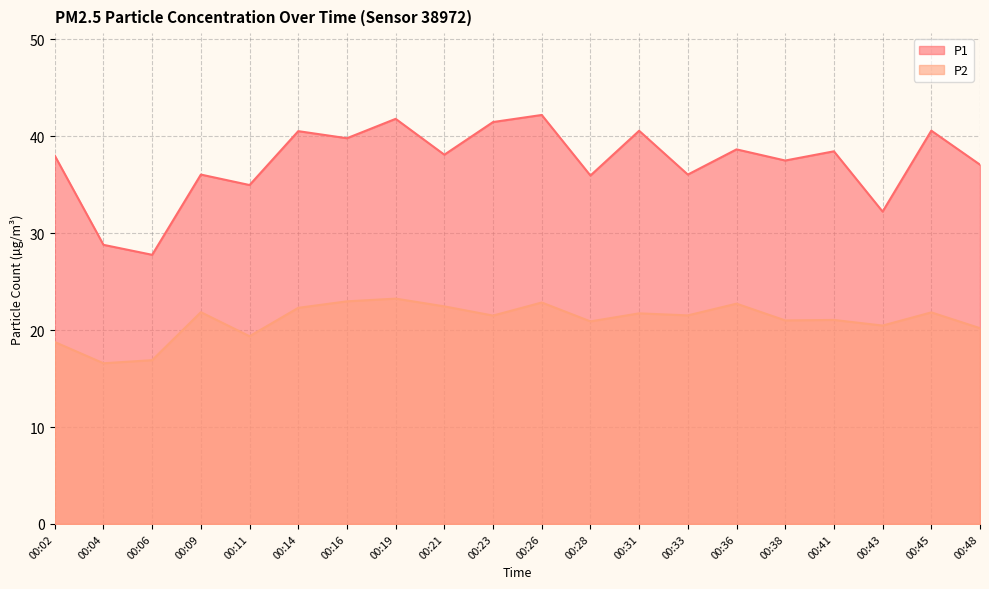

Where is P2 nearest to the value 19?

00:02